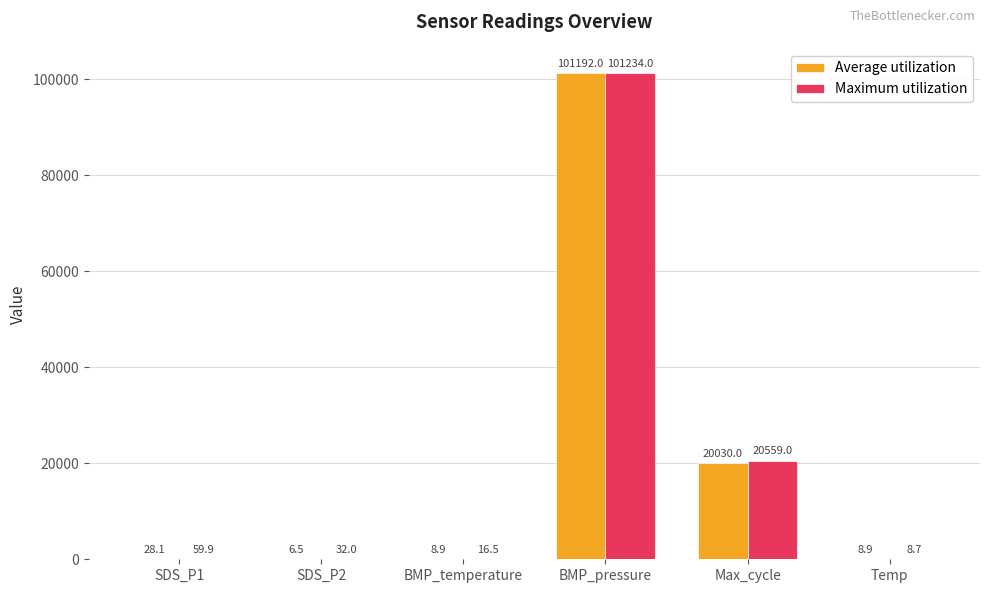

Reading left to right, transcribe all the data shown in this chart.

Average utilization: 28.1	6.5	8.9	101192.0	20030.0	8.9
Maximum utilization: 59.9	32.0	16.5	101234.0	20559.0	8.7